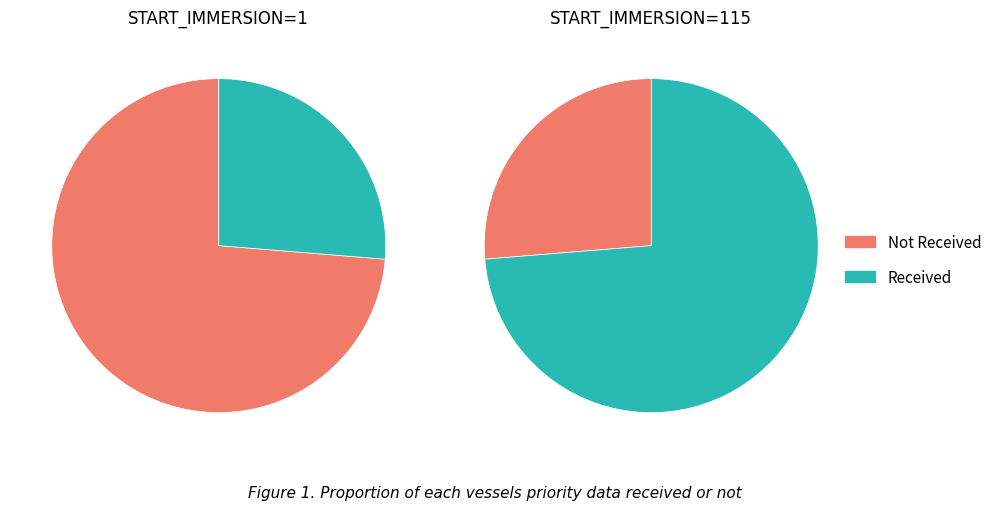

To the nearest percent, what is the difference between the largest and smallest slice percentages?

47%